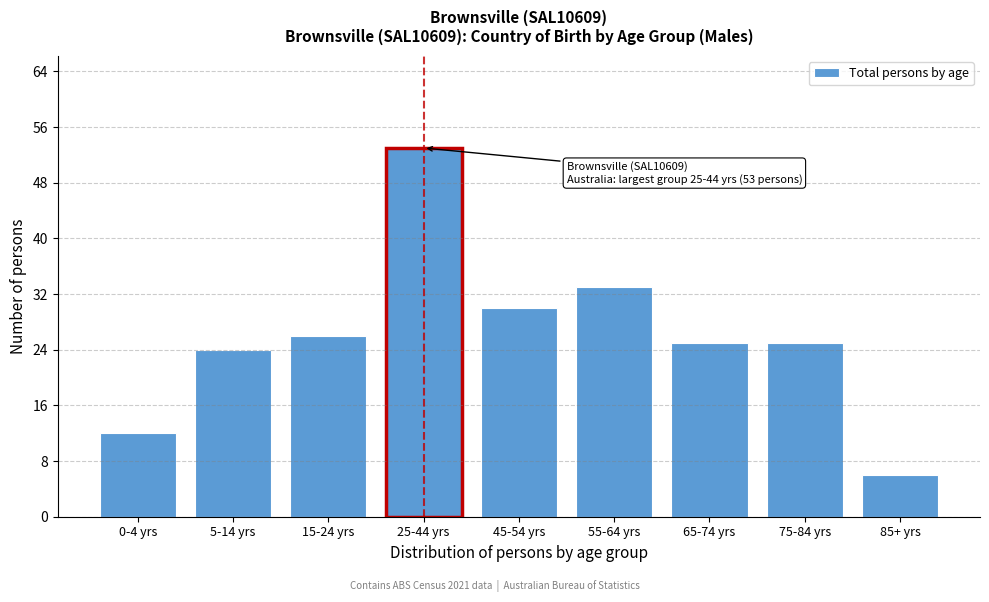

Reading left to right, extract all data points from this chart.

12	24	26	53	30	33	25	25	6